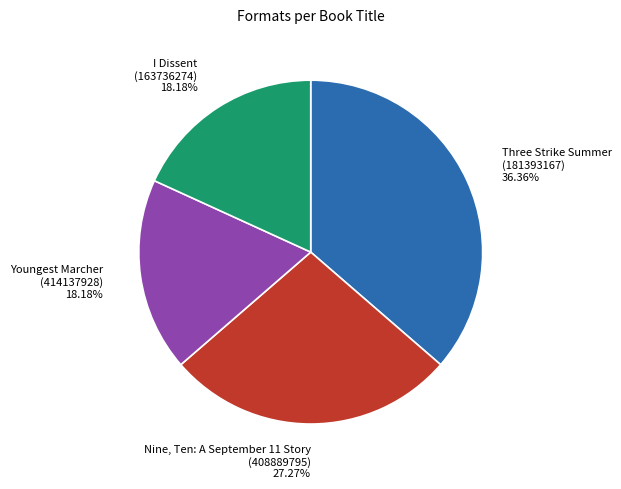

Which category has the biggest portion of the pie?

Three Strike Summer (181393167)